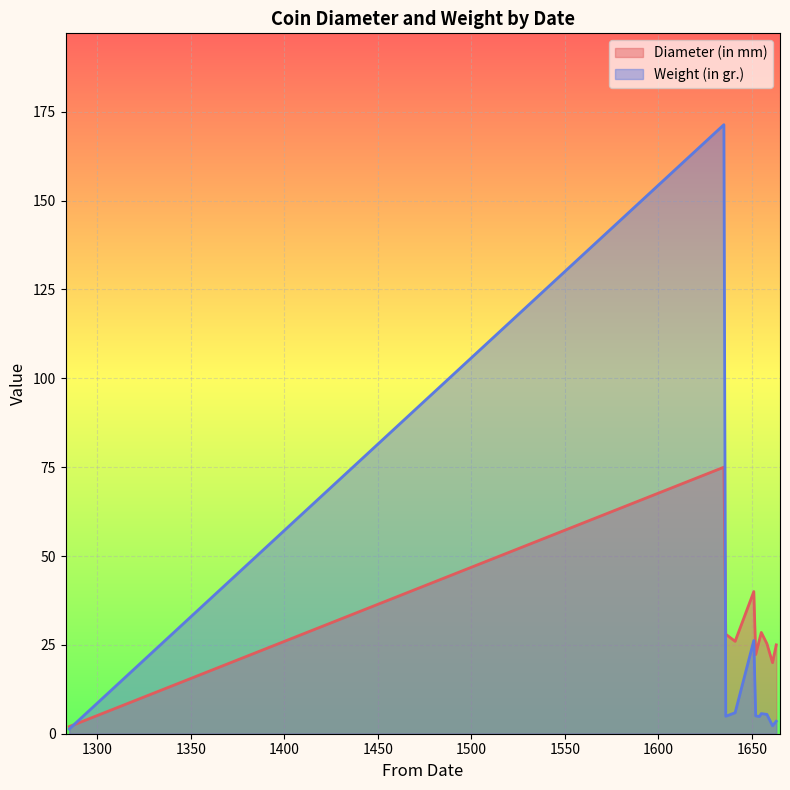

Which has a higher value, 1654 or 1652?

1654